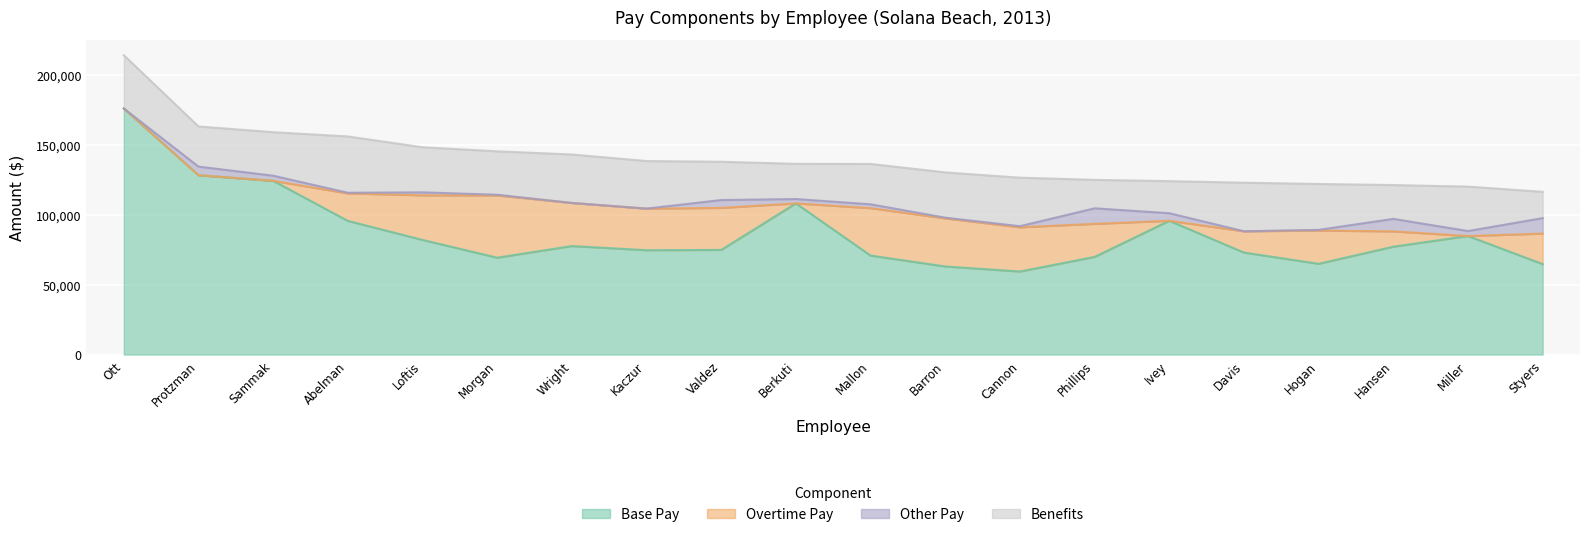

At which label is Benefits closest to 29589?

Mallon